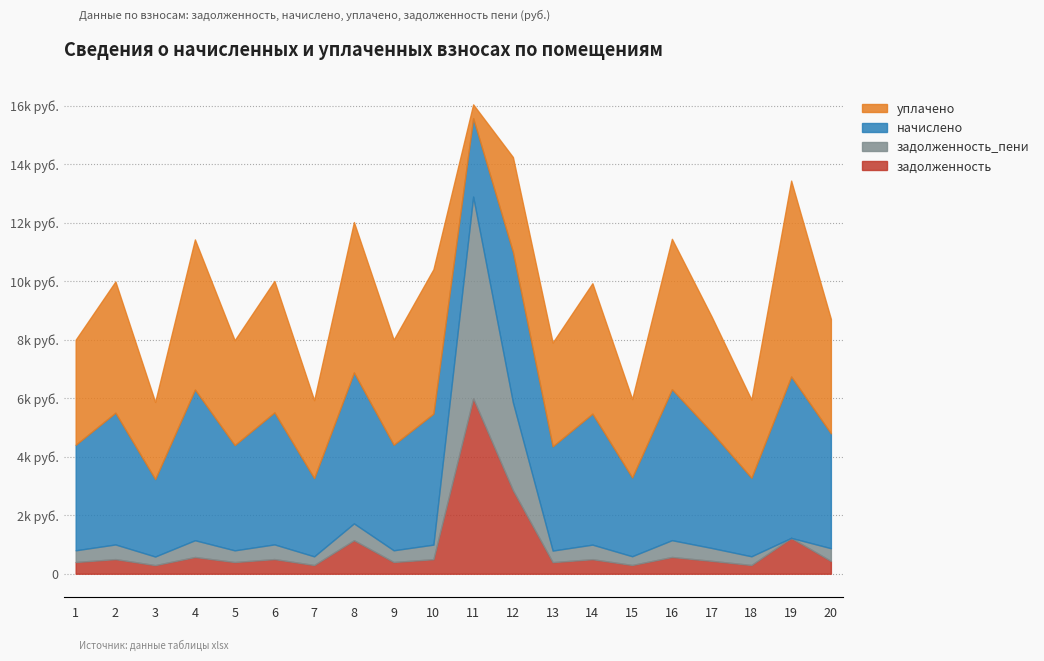

What is the sum of all задолженность_пени values?

17270.4